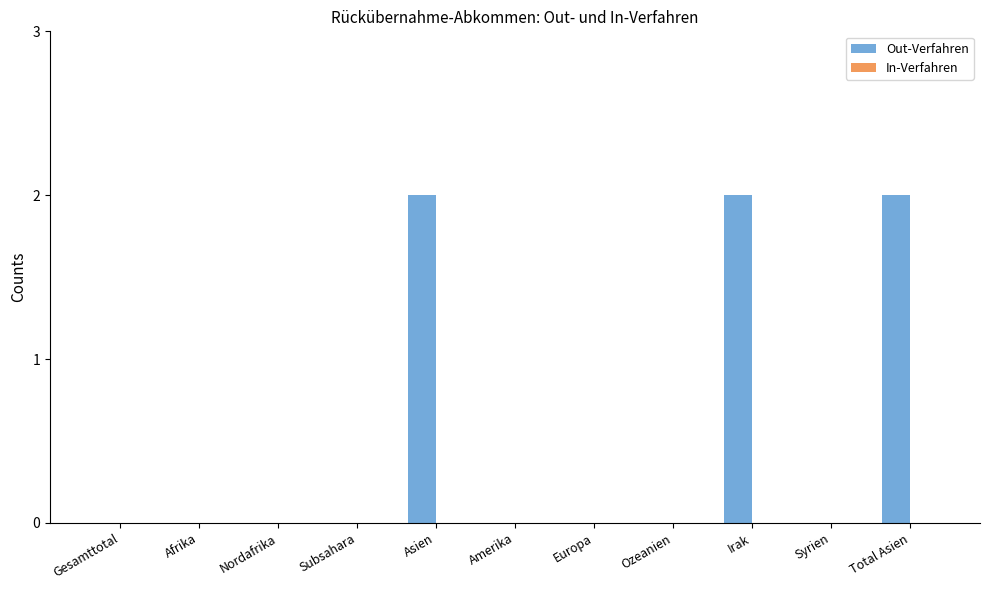

Between Amerika and Asien, which is larger?

Asien